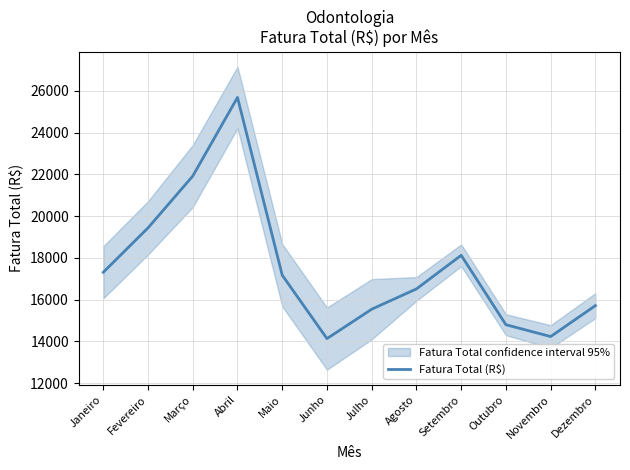

What is the difference between the second highest and minimum values?

7785.7